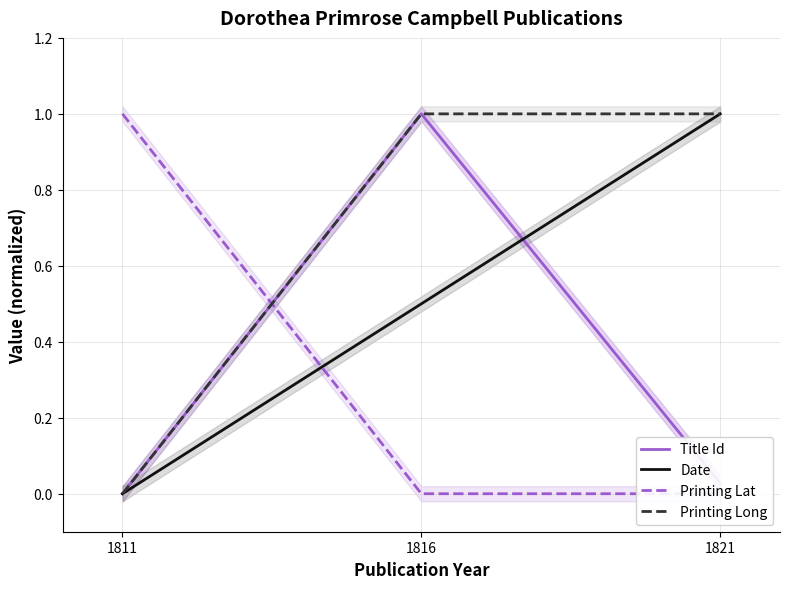

Between 1816 and 1821, which is larger?

1816